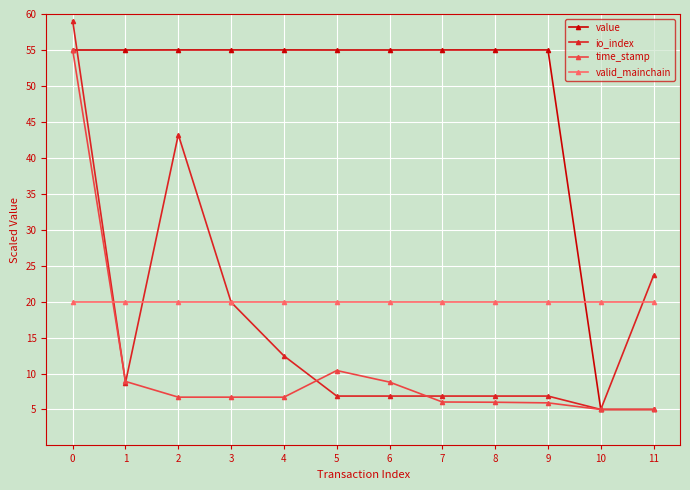

Does the chart have visible grid lines?

Yes